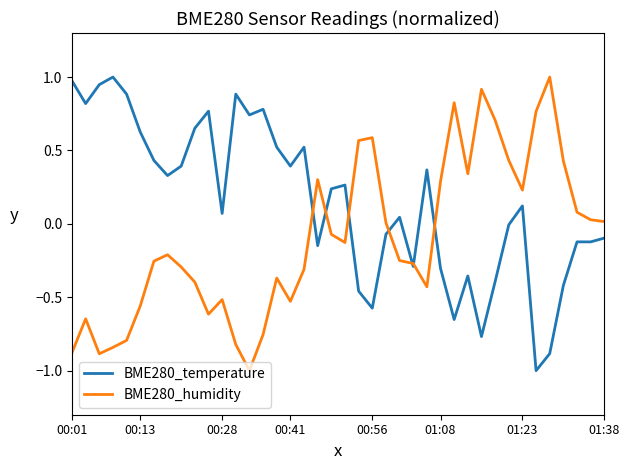

What are all the series names shown in the legend?

BME280_temperature, BME280_humidity